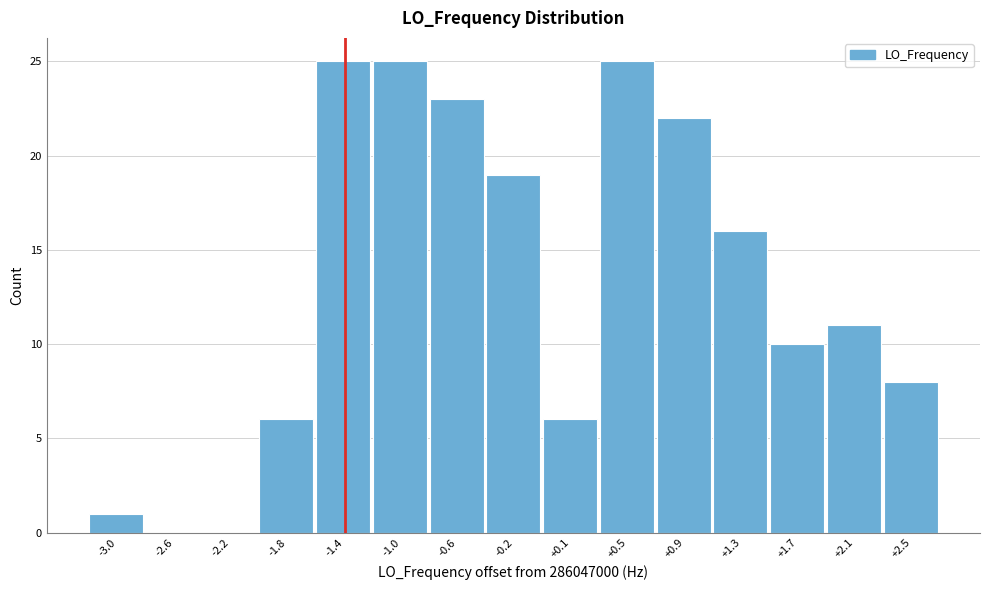

Reading left to right, list all the values displayed in this chart.

-3.0=1	-2.6=0	-2.2=0	-1.8=6	-1.4=25	-1.0=25	-0.6=23	-0.2=19	+0.1=6	+0.5=25	+0.9=22	+1.3=16	+1.7=10	+2.1=11	+2.5=8